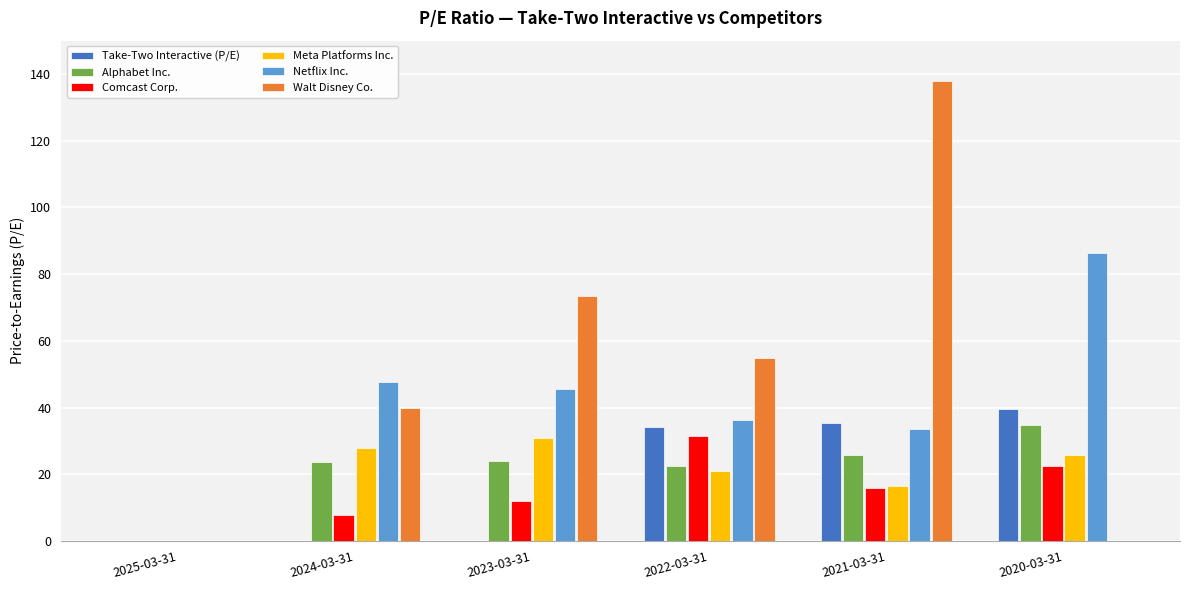

Which series changed the most between 2023-03-31 and 2021-03-31?

Walt Disney Co.